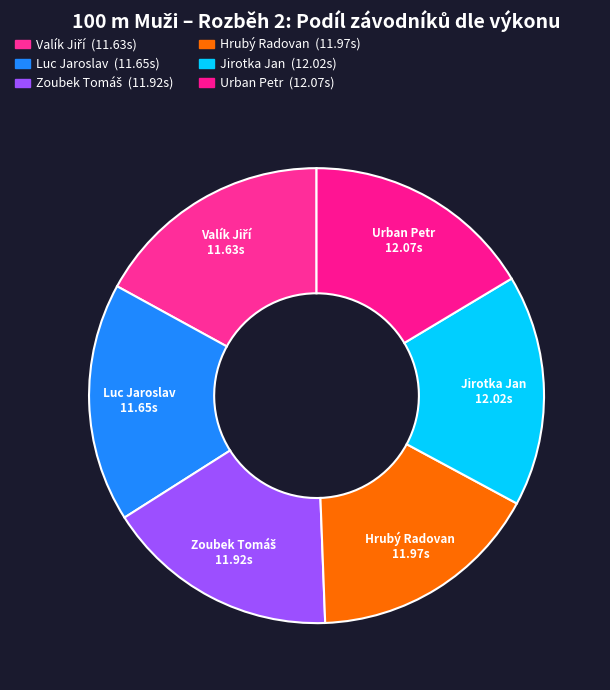

What percentage do Zoubek Tomáš and Urban Petr together represent?

33.7%